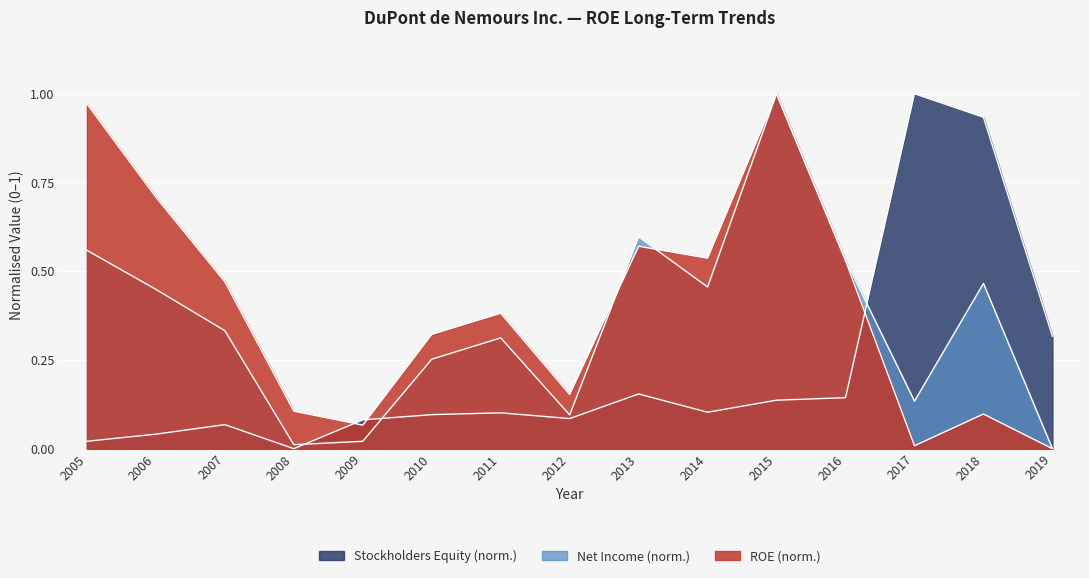

The value of Stockholders Equity at 2009 is 0.1. True or false?

False